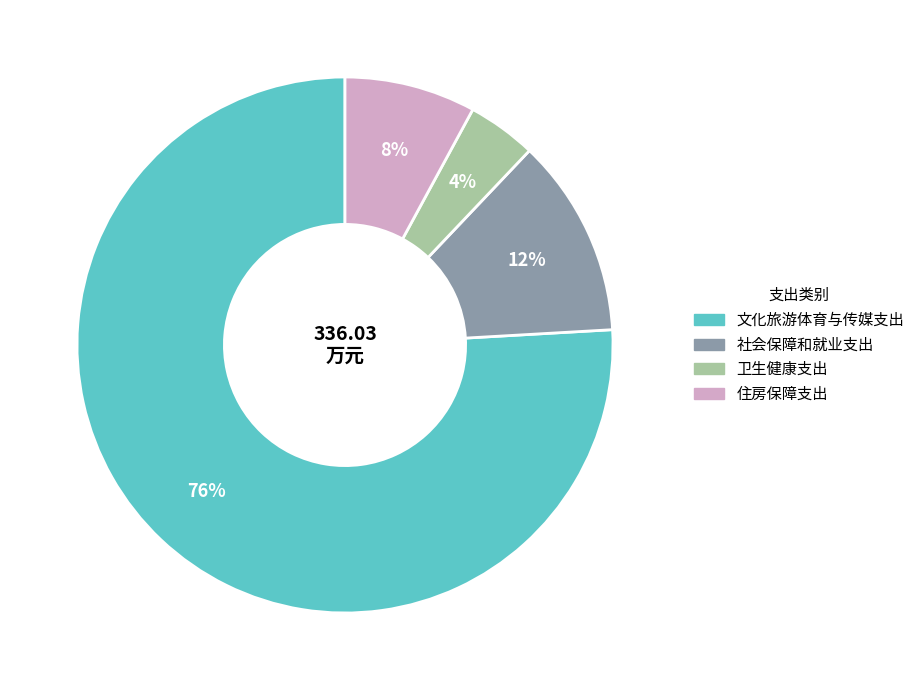

The 文化旅游体育与传媒支出 slice represents 67% of the pie. True or false?

False